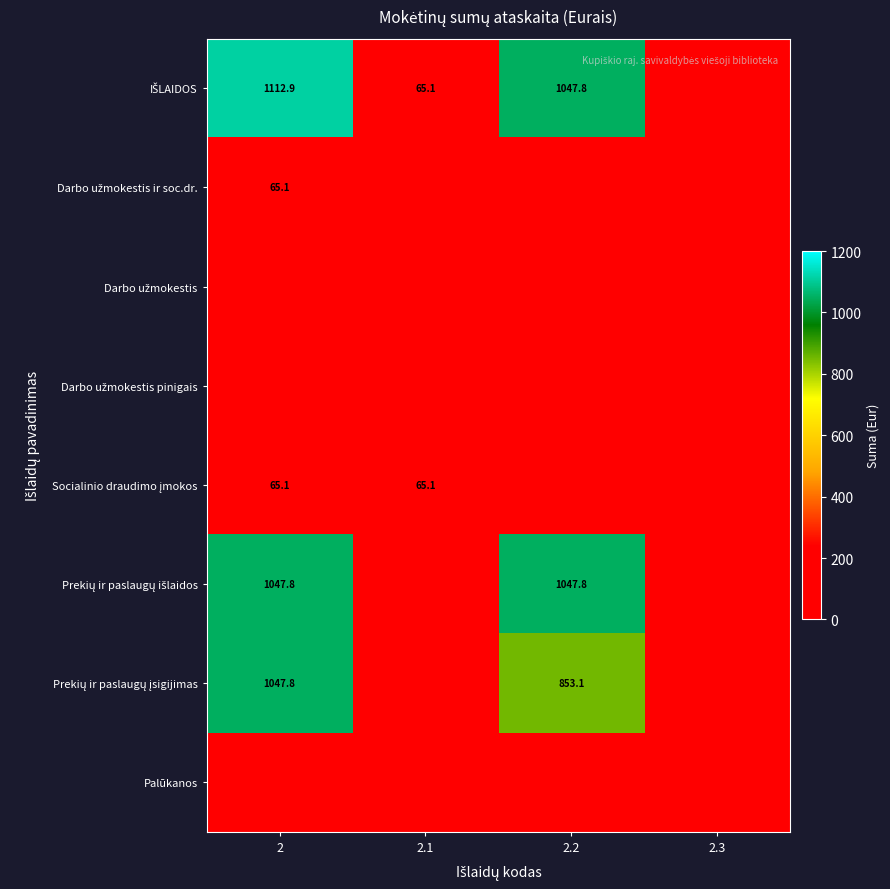

What is the difference between the Prekių ir paslaugų išlaidos values at 2.1 and 2.2?

1047.8